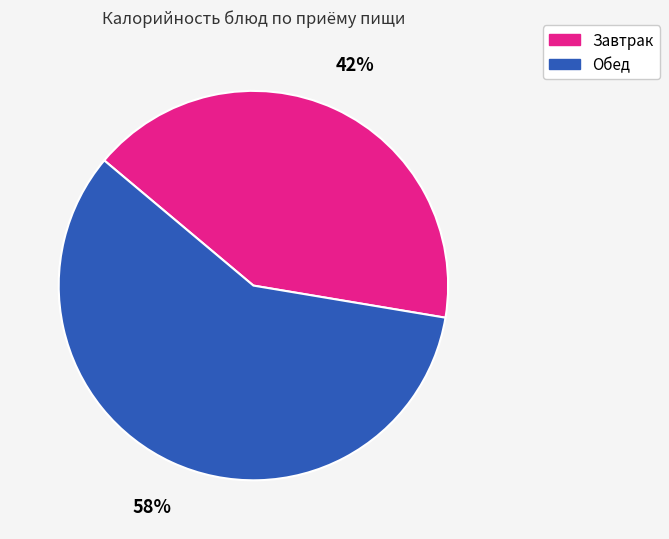

To the nearest percent, what is the average slice percentage?

50%